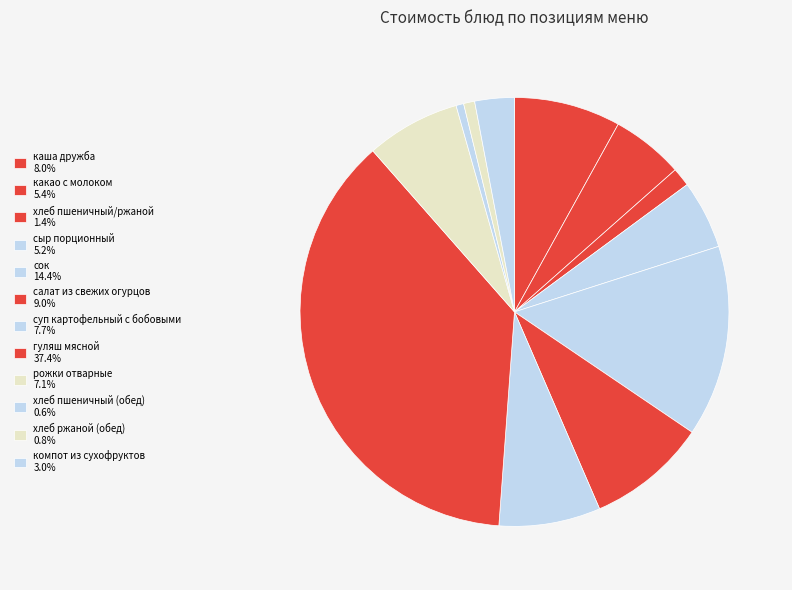

Is it true that хлеб пшеничный/ржаной is 1% of the pie?

True